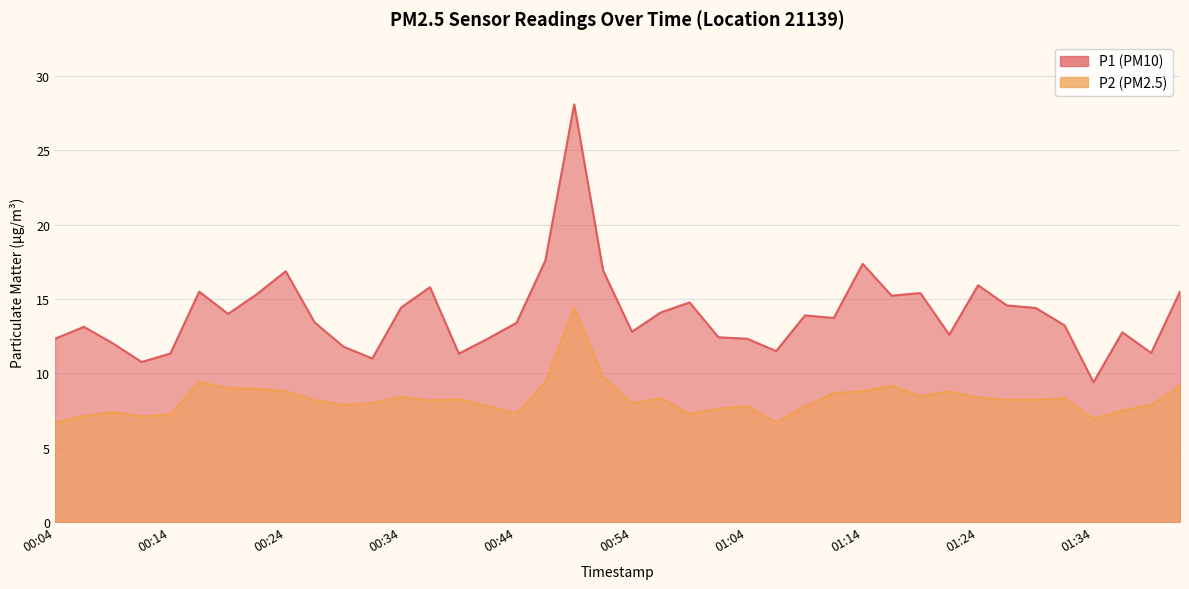

List the series in order of their peak value, highest first.

P1, P2